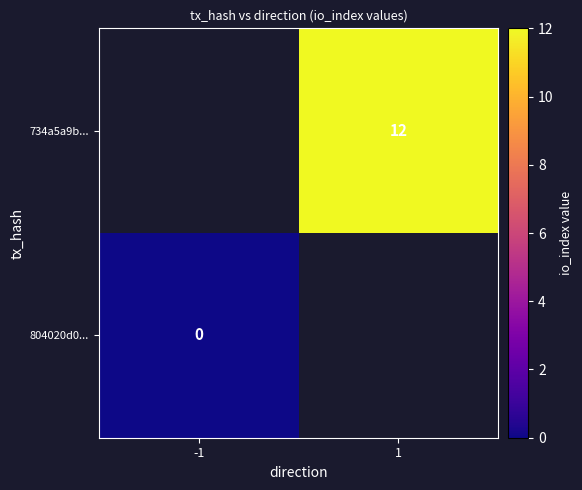

Is it true that 734a5a9b... equals 3 at 1?

False